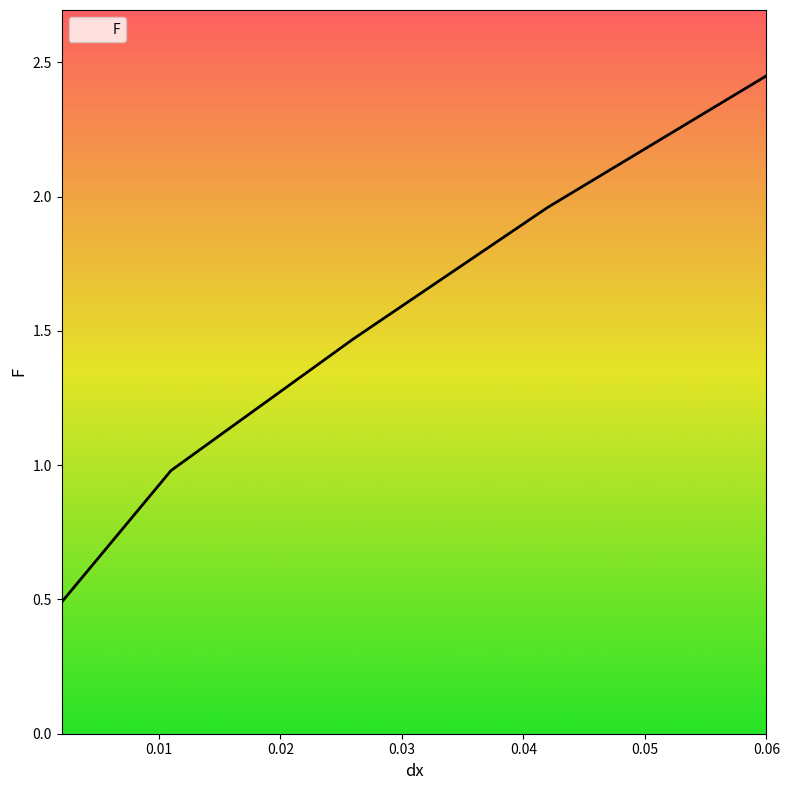

What is the minimum value shown in the chart?

0.5